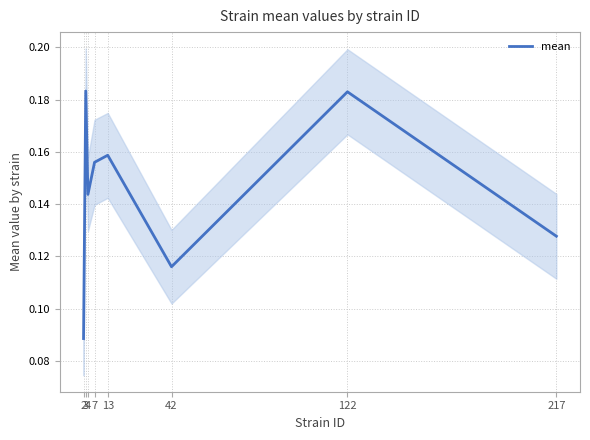

How many distinct data groups are displayed?

1